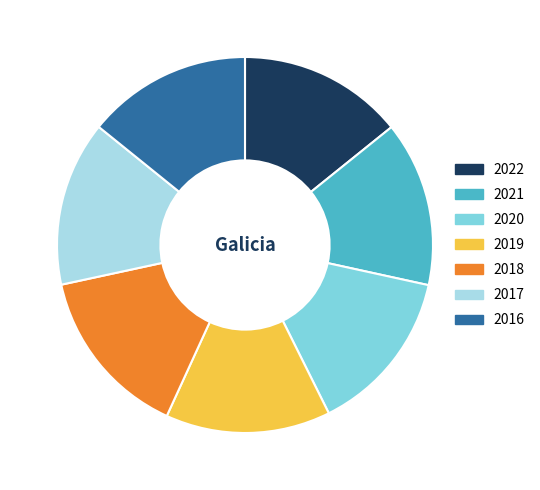

What is the largest slice in the pie chart?

2018